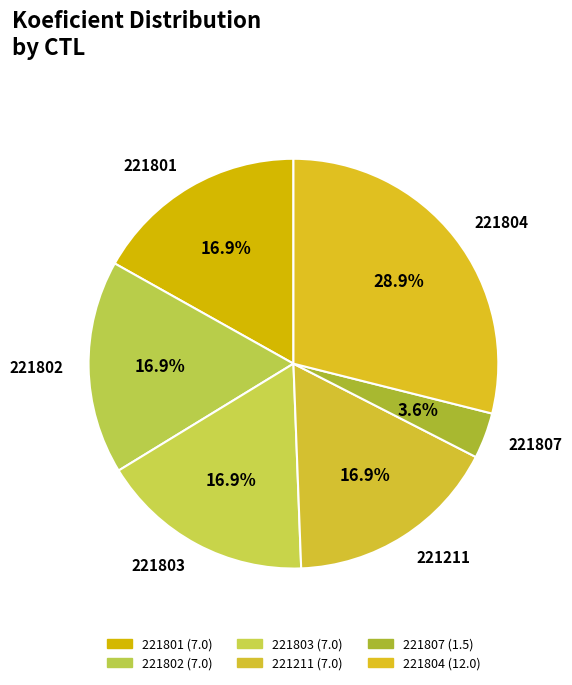

Count the number of slices in the pie.

6